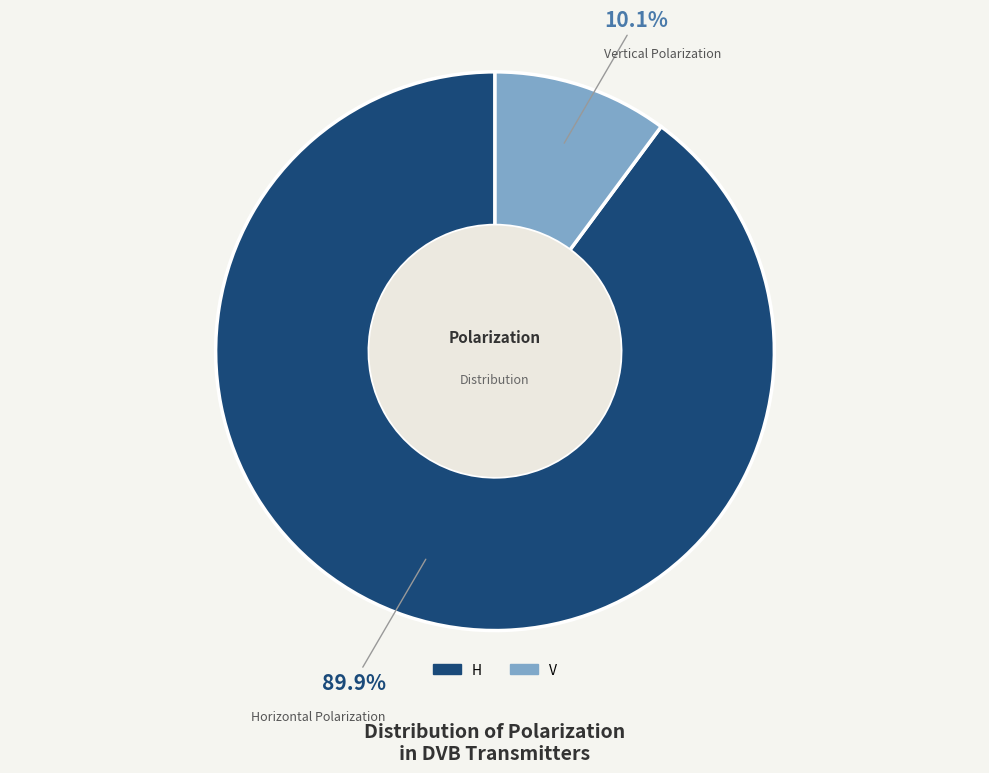

To the nearest percent, what is the average slice percentage?

50%